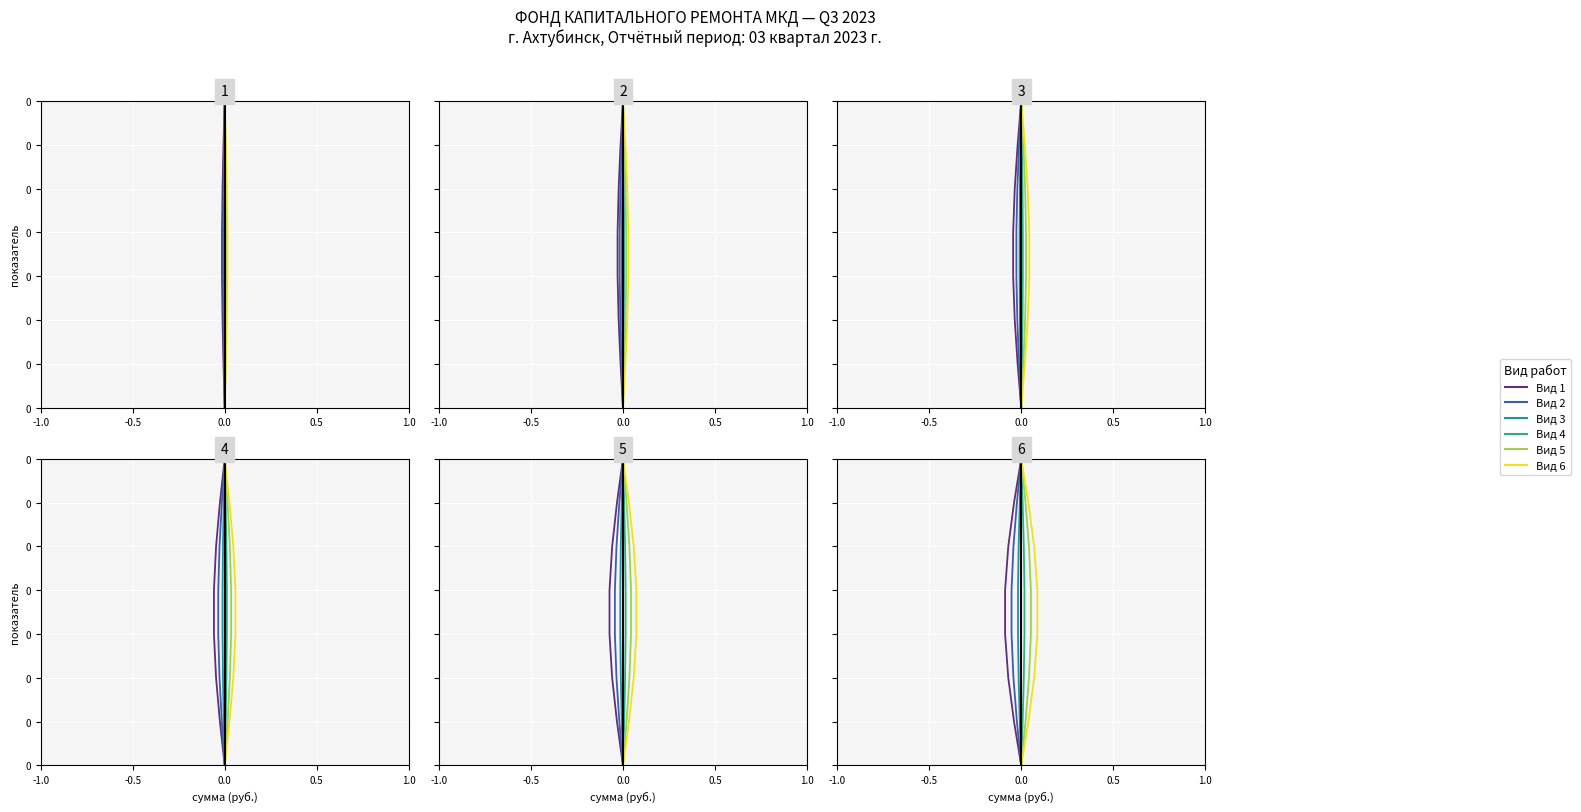

How many categories are shown in the chart?

8